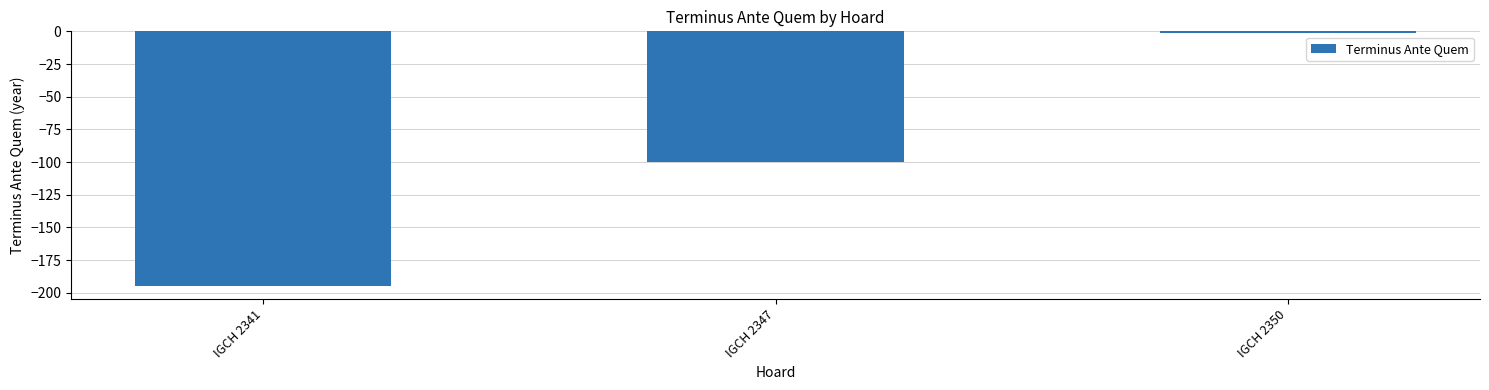

What is the difference between the second highest and minimum values?

95